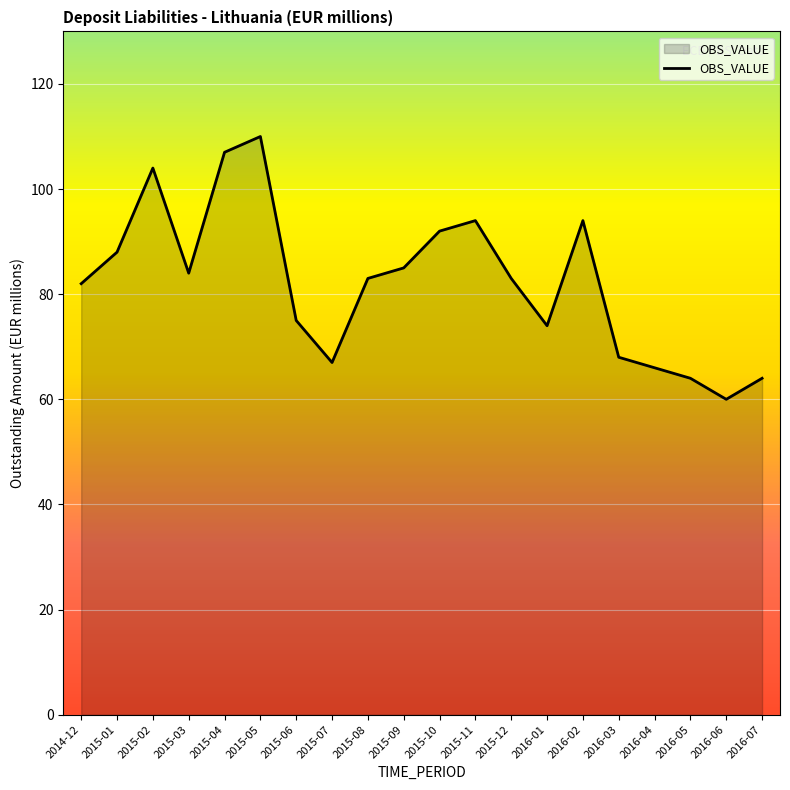

What is the change in value from 2015-07 to 2016-06?

-7